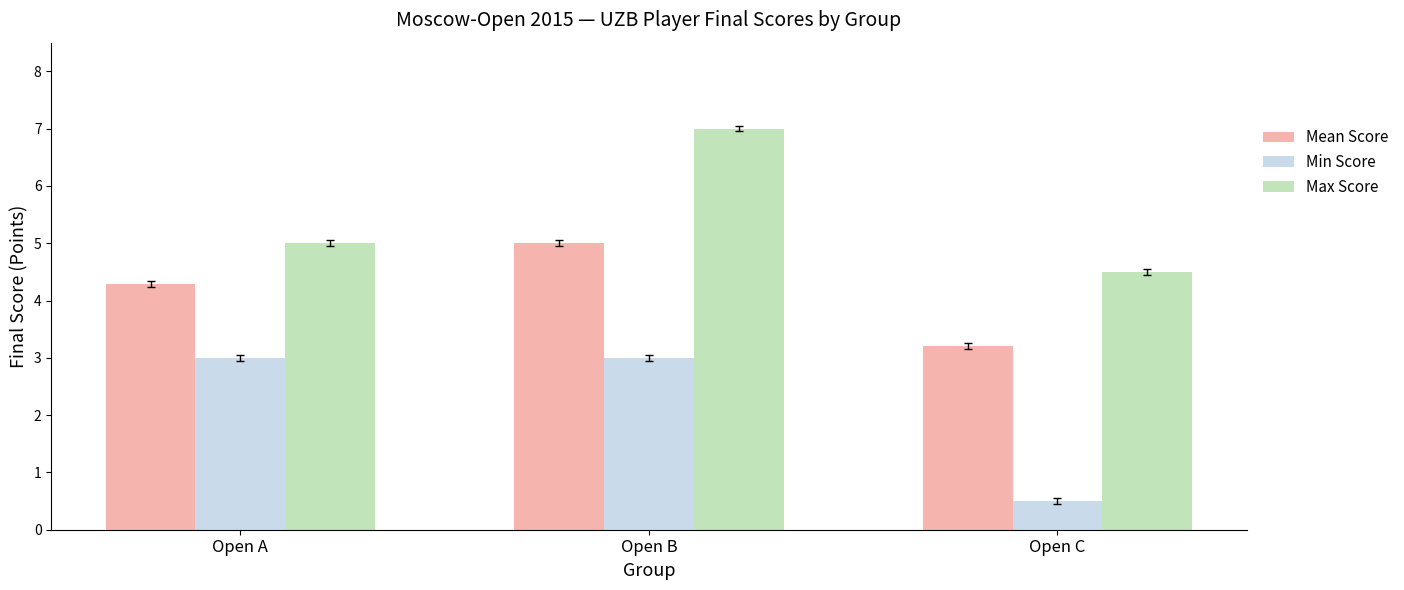

How many bars are there in total?

9